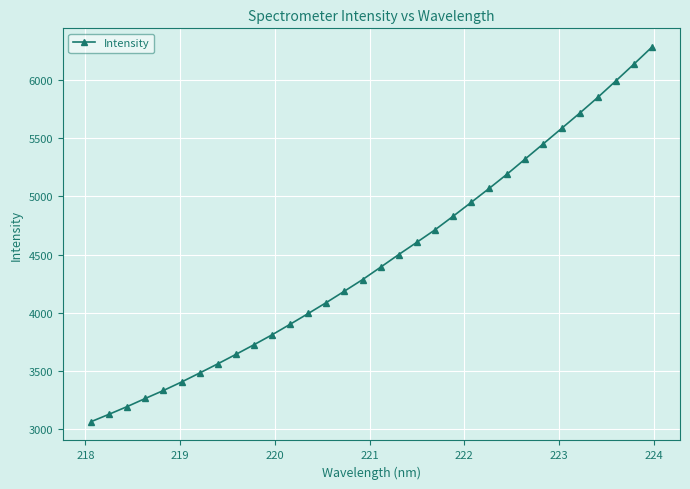

What is the value of the 19th point from the left?

4606.0